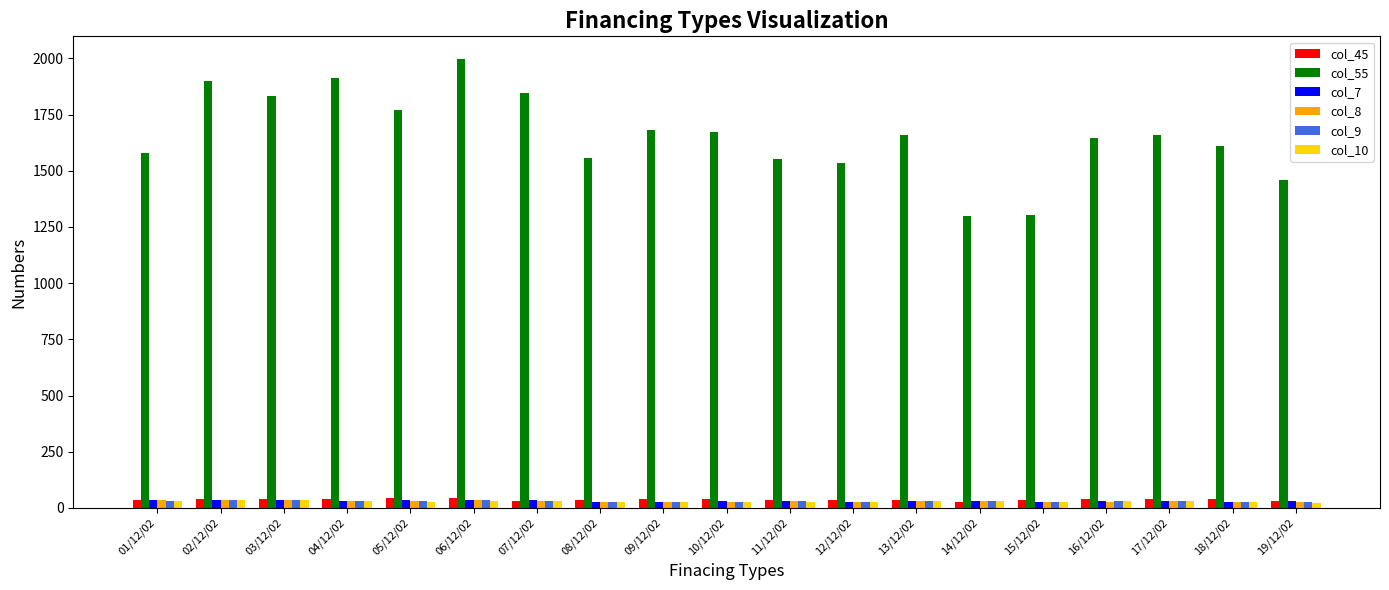

Which series has the largest total across all categories?

col_55